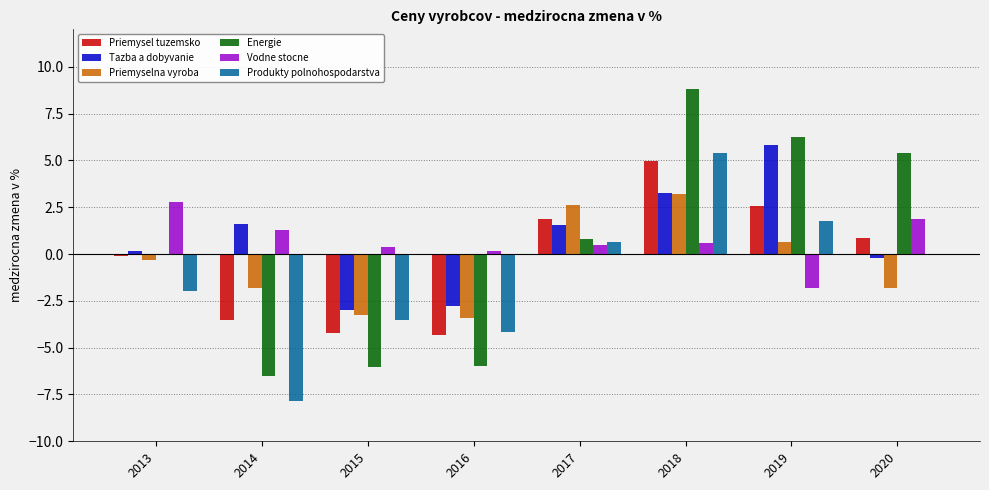

What value does the Priemysel tuzemsko series have at 2019?

2.5